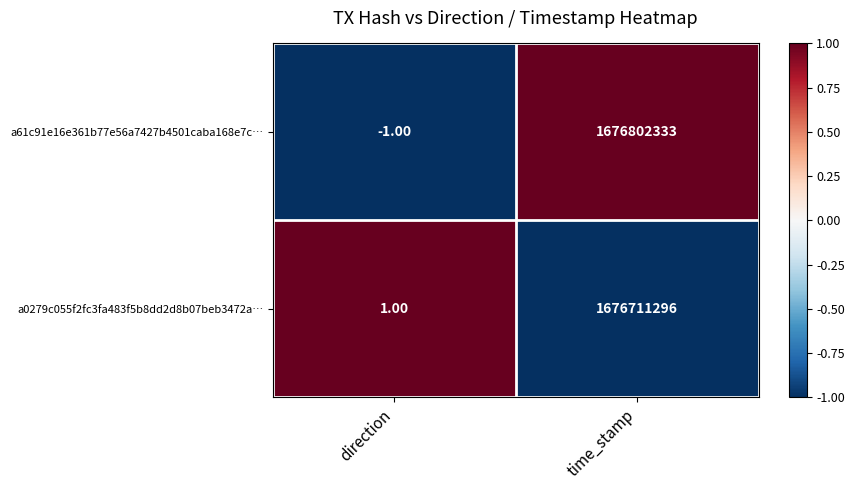

Between direction and time_stamp, which series saw the biggest shift?

a61c91e16e361b77e56a7427b4501caba168e7c…